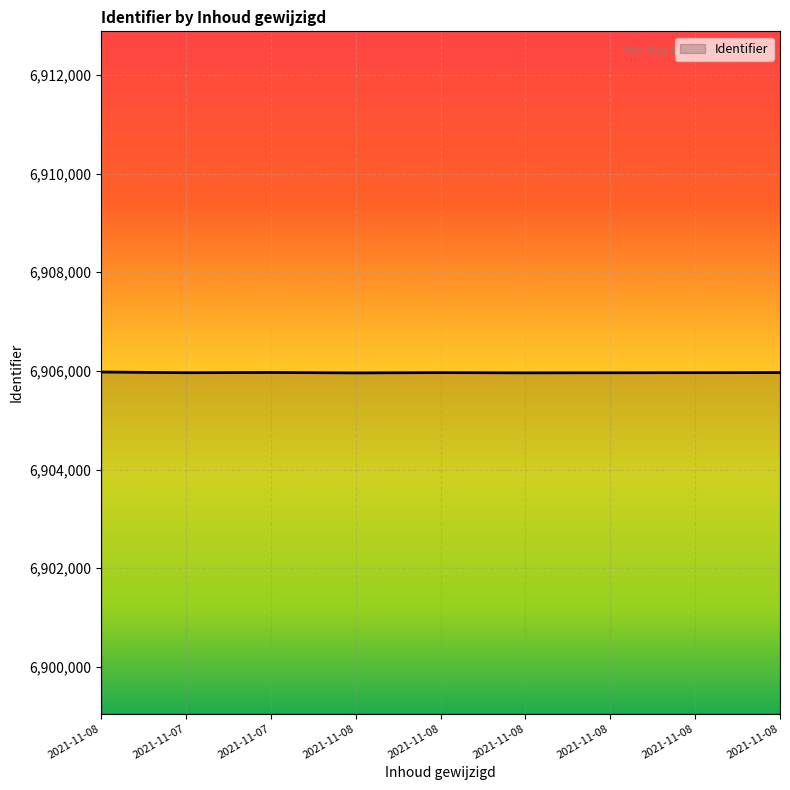

What is the label of the 2nd point from the right?

2021-11-08